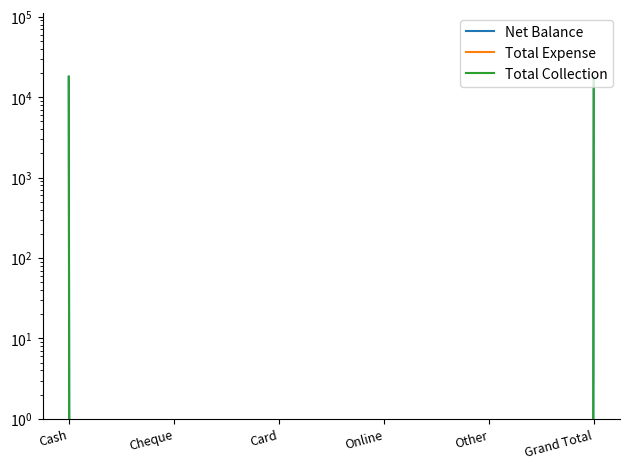

True or false: Total Expense has more than 2 points higher than both neighbors.

False